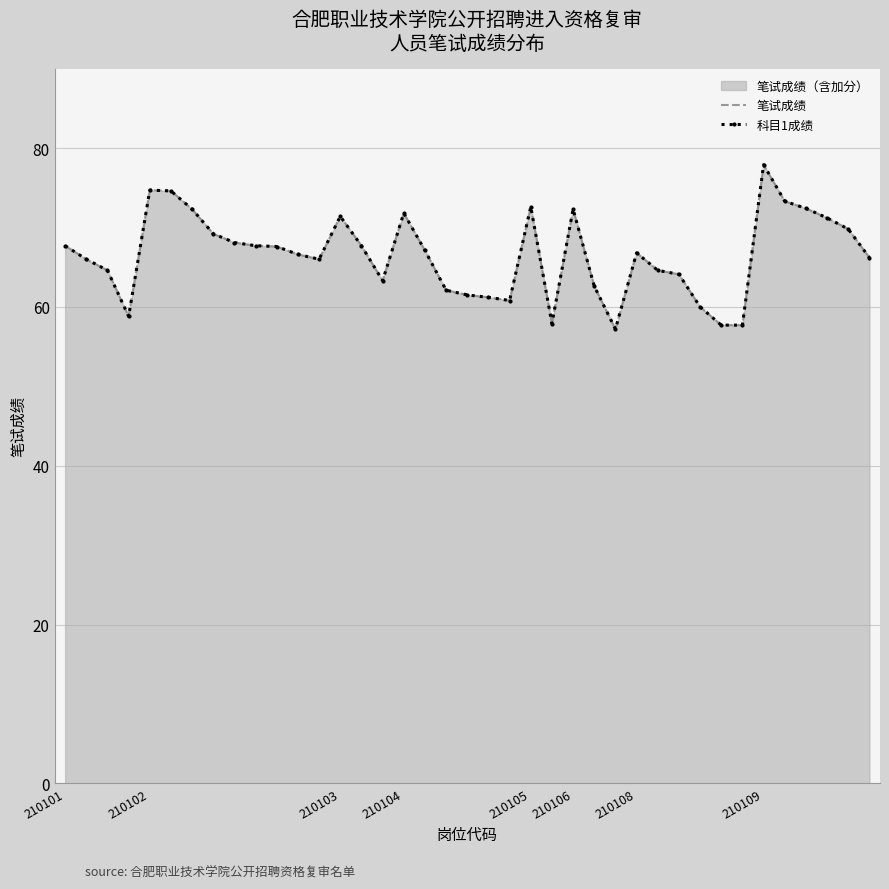

True or false: 科目1成绩 and 笔试成绩 intersect in this chart.

False